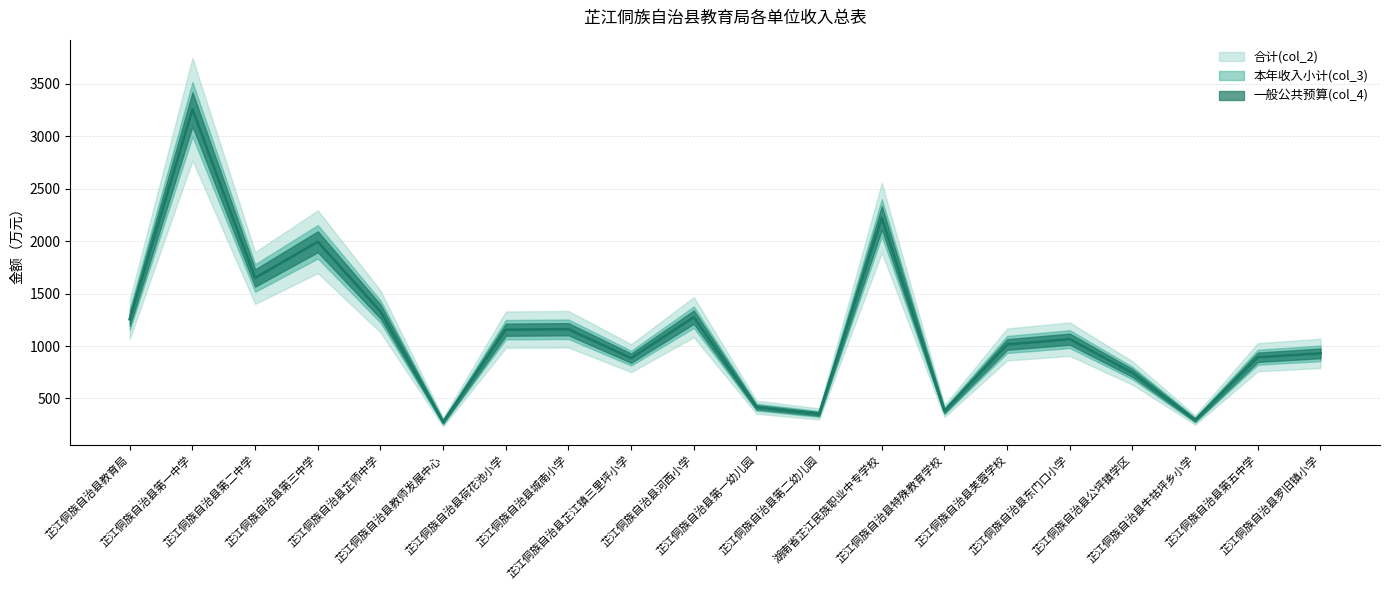

How many categories are shown in the chart?

20